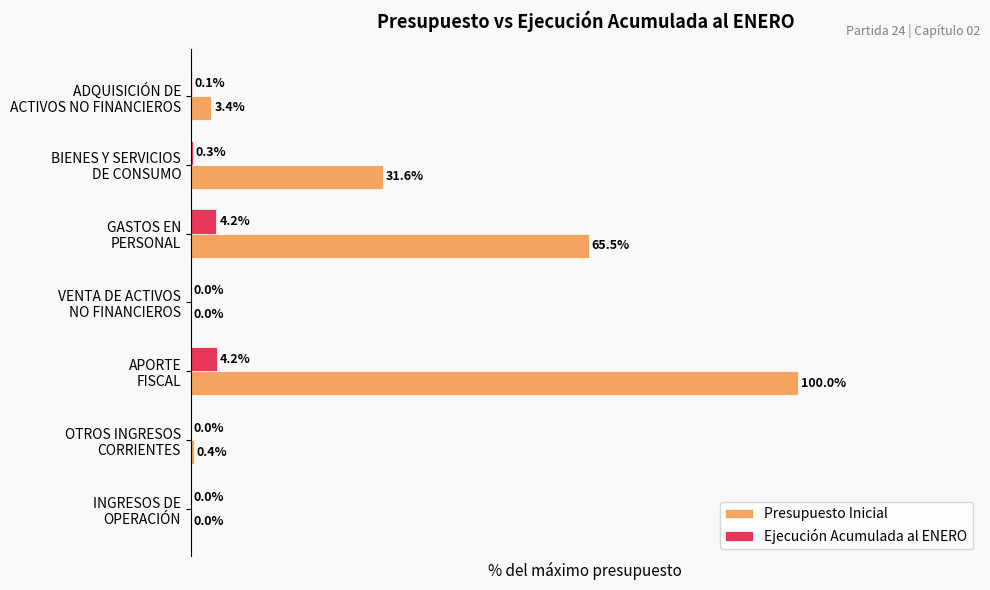

Which series has the largest total across all categories?

Presupuesto Inicial